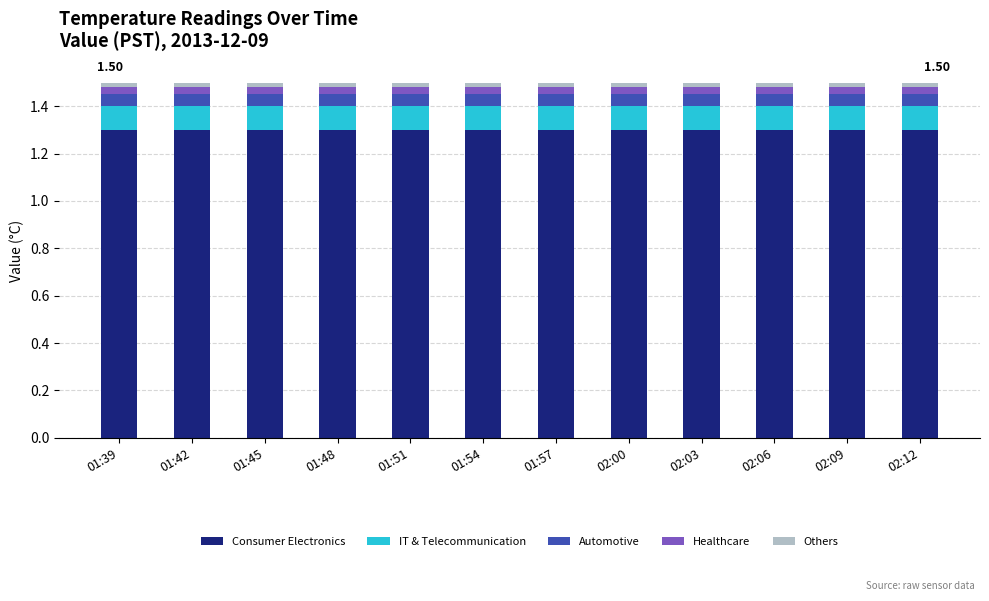

What is the average value of the Consumer Electronics series?

1.3